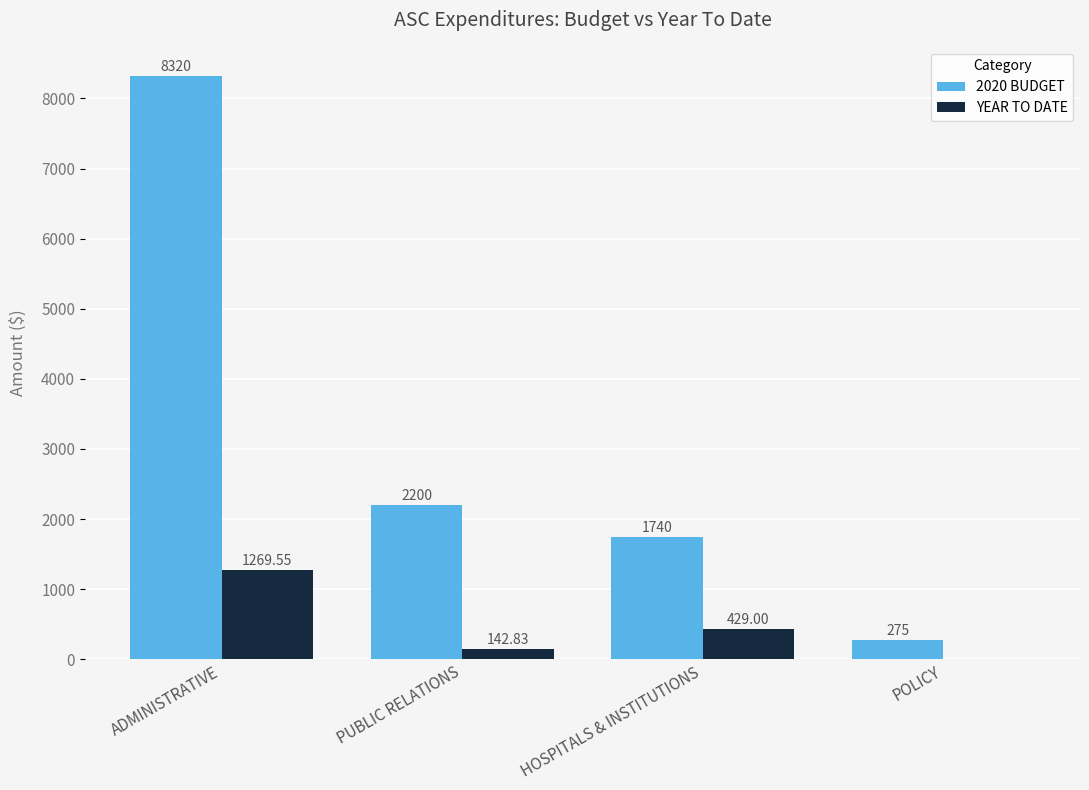

How many values in YEAR TO DATE are above zero?

3